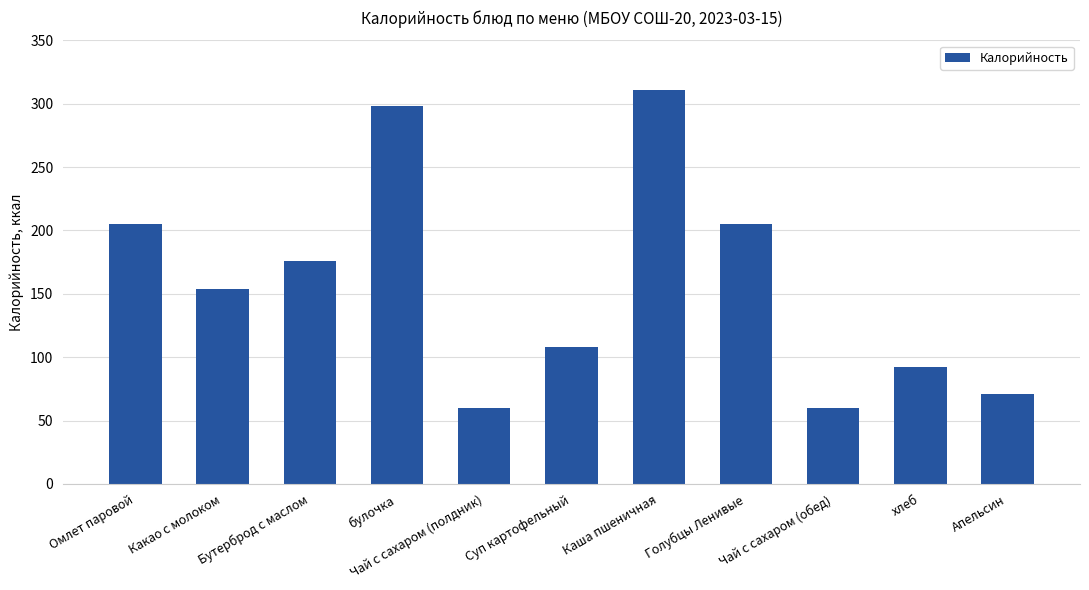

What is the ratio of the value at Омлет паровой to the value at Апельсин?

2.9